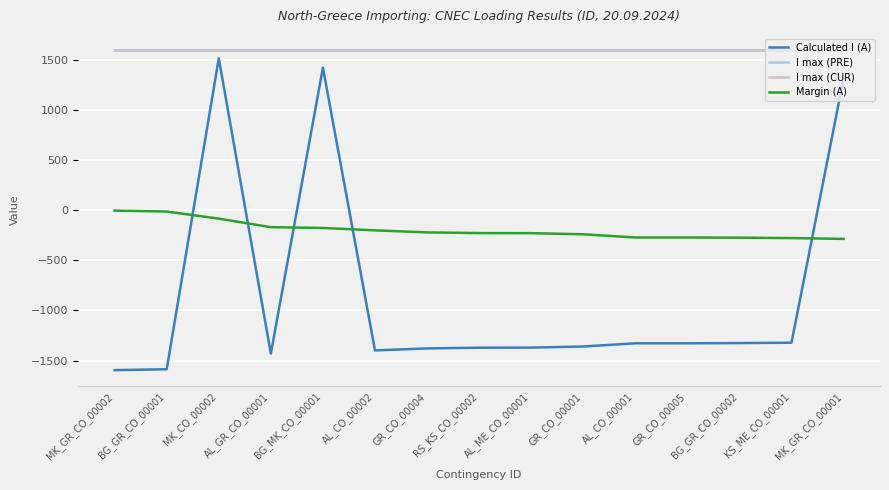

Does the chart display data point markers on the line(s)?

No